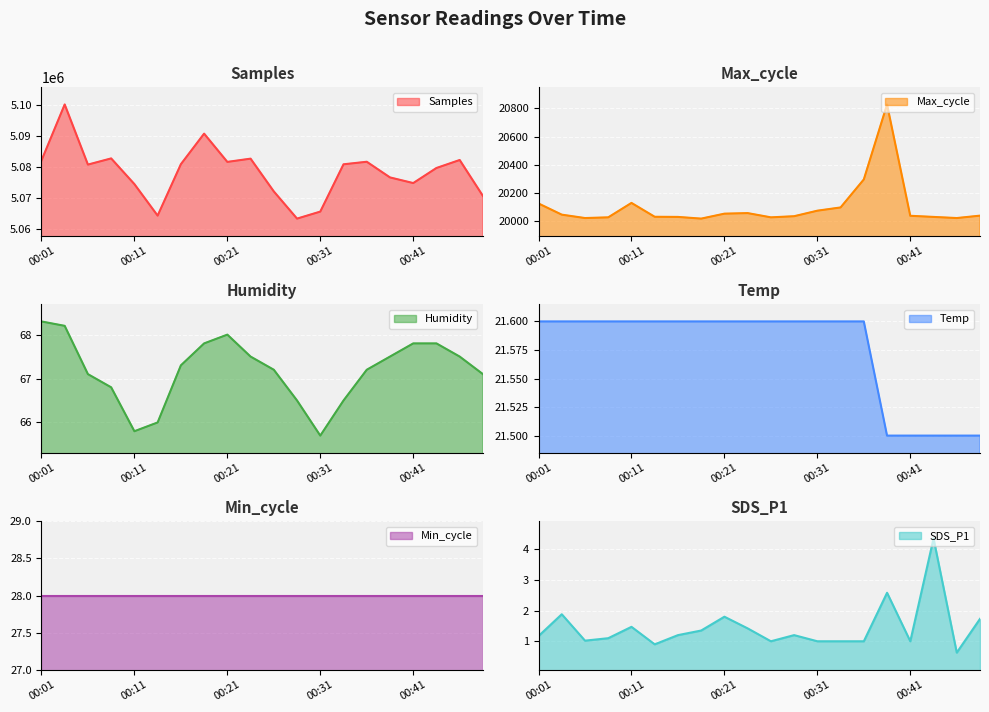

How many data points does each series have?

20